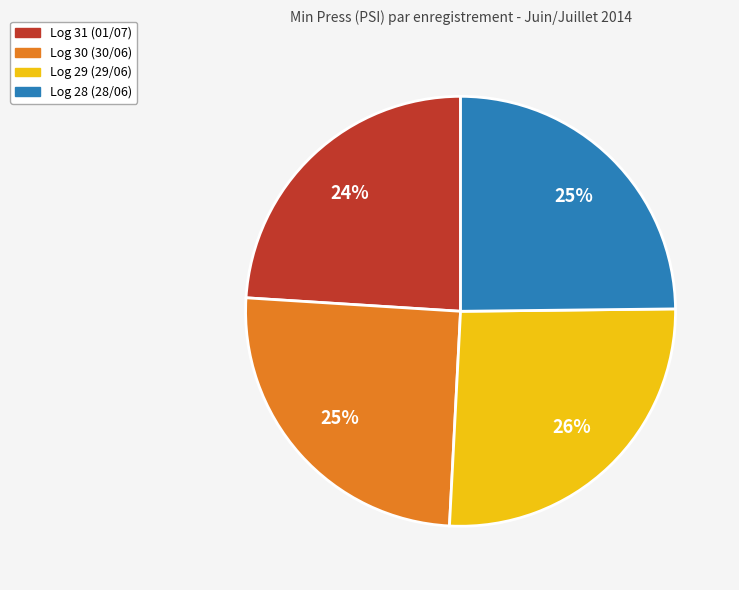

To the nearest percent, what is the difference between the largest and smallest slice percentages?

2%